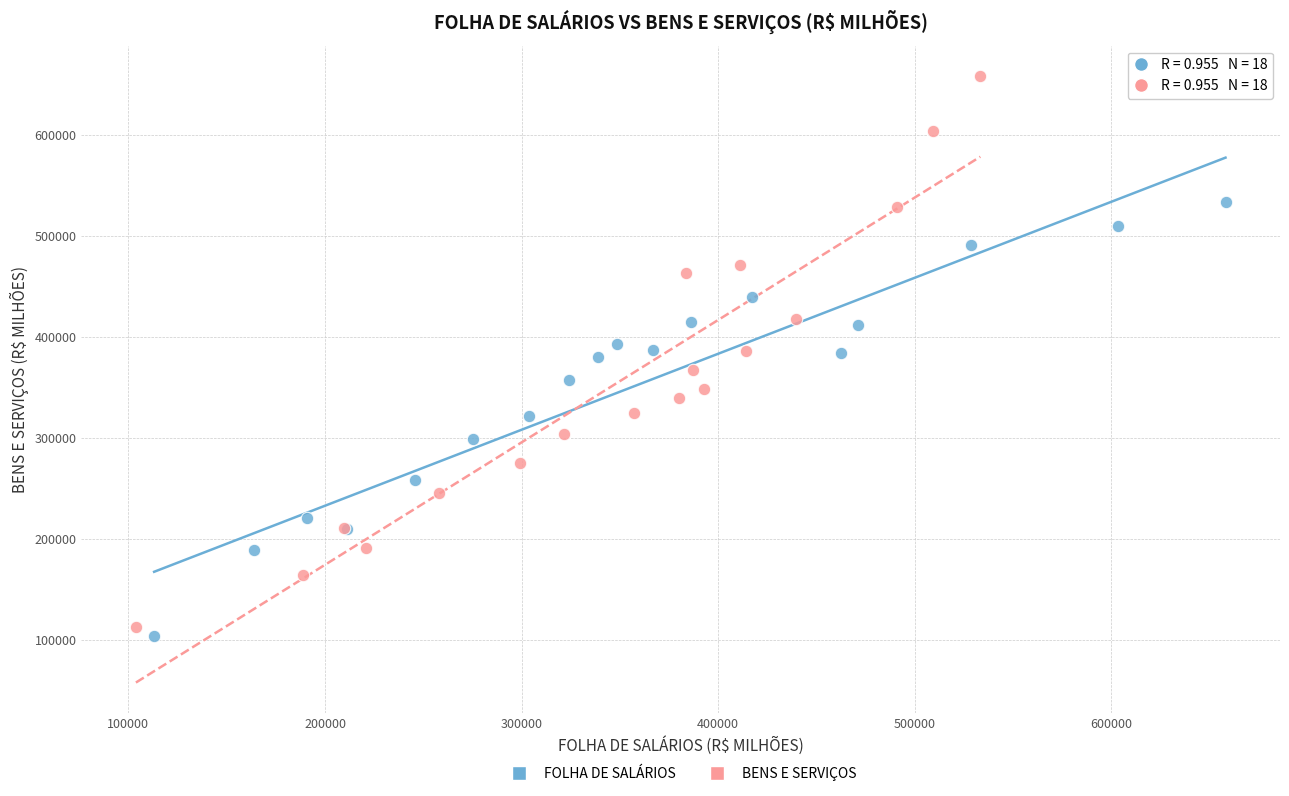

Which series reaches the minimum Y coordinate?

FOLHA DE SALÁRIOS